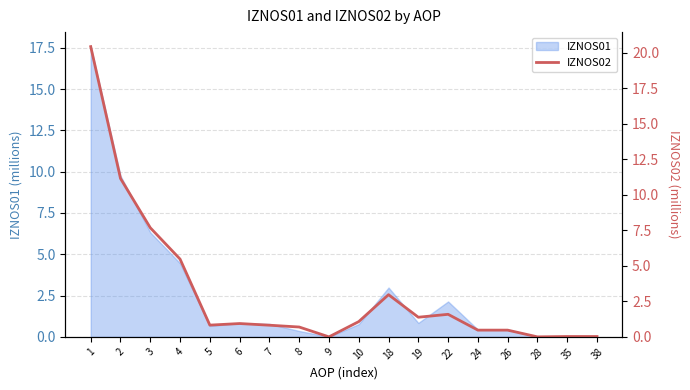

Reading right to left, transcribe all the data shown in this chart.

0.0	0.0	0.0	0.5	0.5	1.6	1.4	3.0	1.1	0.0	0.7	0.8	0.9	0.8	5.5	7.7	11.1	20.4